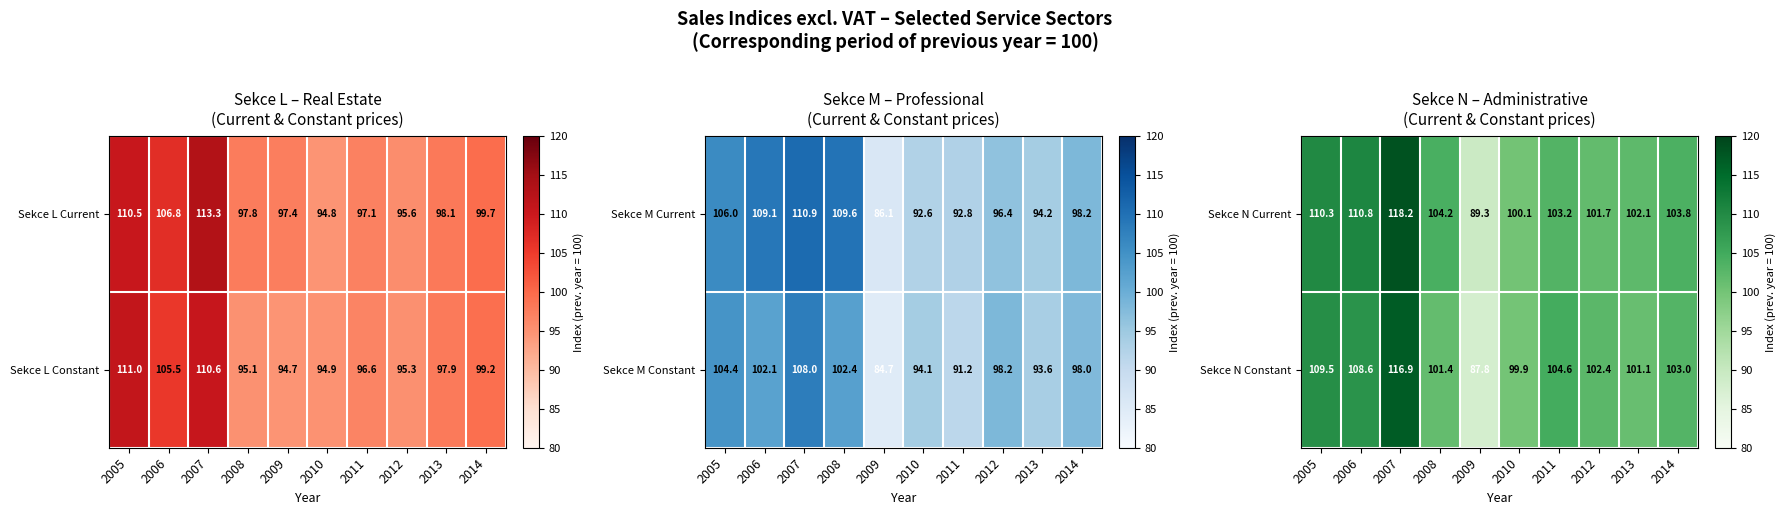

Rank the categories by Sekce N Constant value from highest to lowest.

2007, 2005, 2006, 2011, 2014, 2012, 2008, 2013, 2010, 2009